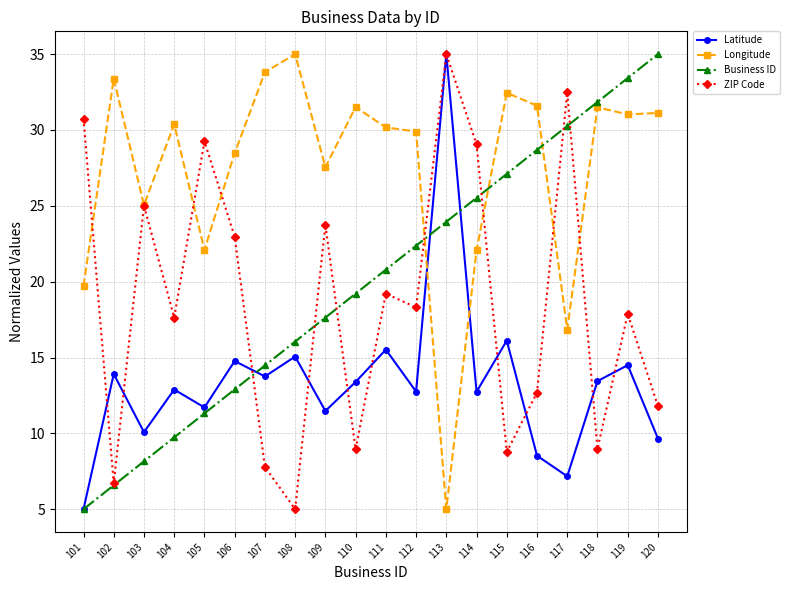

What is the spread (max minus min) of values at 102?

26.8